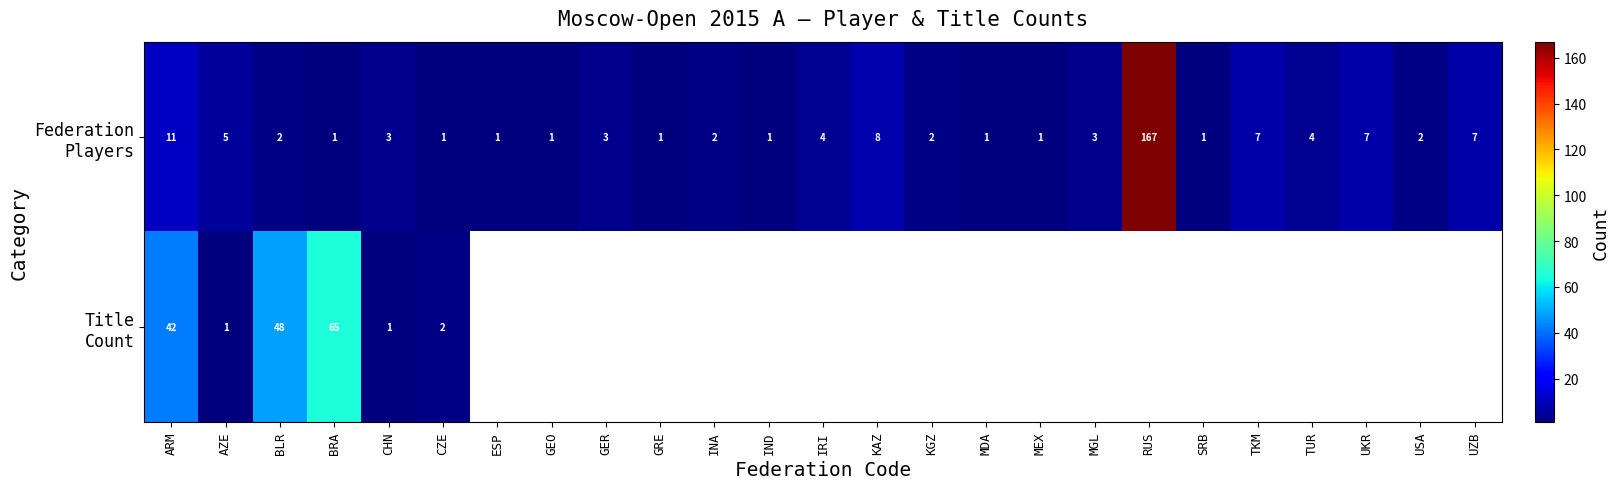

What is the difference between the highest and lowest values at AZE?

4